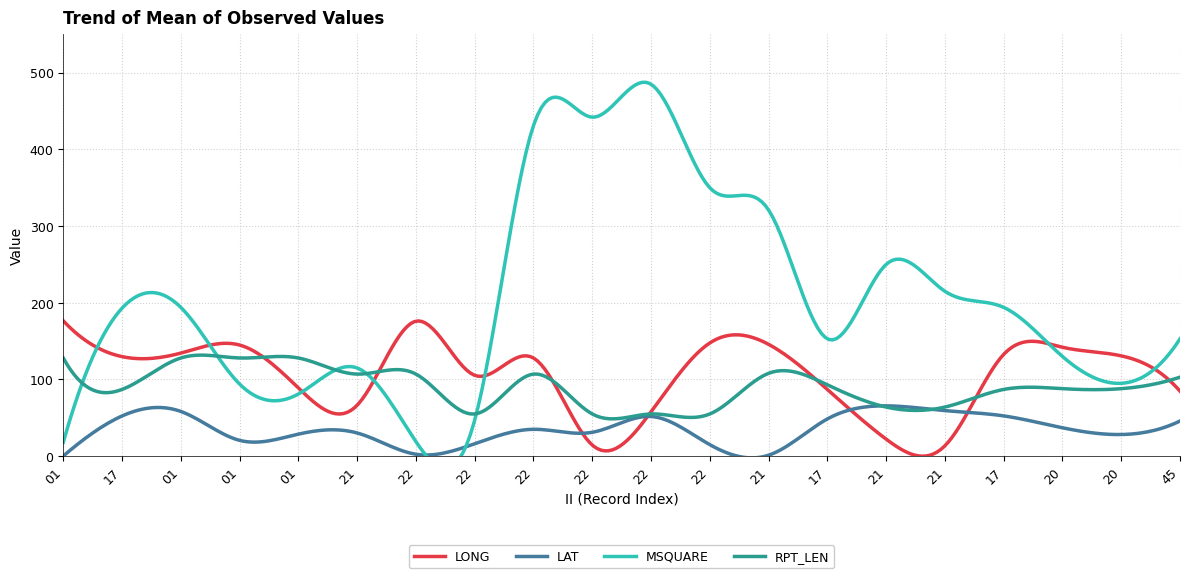

Which label corresponds to the smallest value in the chart?

01